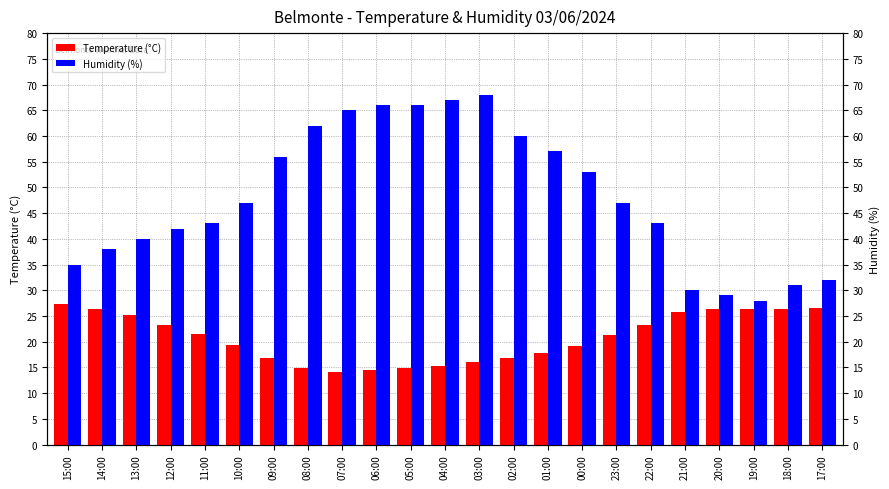

Reading right to left, what are all the values shown in this chart?

Temperature (°C): 17:00=26.5	18:00=26.4	19:00=26.4	20:00=26.3	21:00=25.7	22:00=23.2	23:00=21.3	00:00=19.2	01:00=17.8	02:00=16.9	03:00=16.0	04:00=15.3	05:00=14.8	06:00=14.5	07:00=14.2	08:00=14.8	09:00=16.9	10:00=19.4	11:00=21.4	12:00=23.3	13:00=25.1	14:00=26.3	15:00=27.3
Humidity (%): 17:00=32.0	18:00=31.0	19:00=28.0	20:00=29.0	21:00=30.0	22:00=43.0	23:00=47.0	00:00=53.0	01:00=57.0	02:00=60.0	03:00=68.0	04:00=67.0	05:00=66.0	06:00=66.0	07:00=65.0	08:00=62.0	09:00=56.0	10:00=47.0	11:00=43.0	12:00=42.0	13:00=40.0	14:00=38.0	15:00=35.0